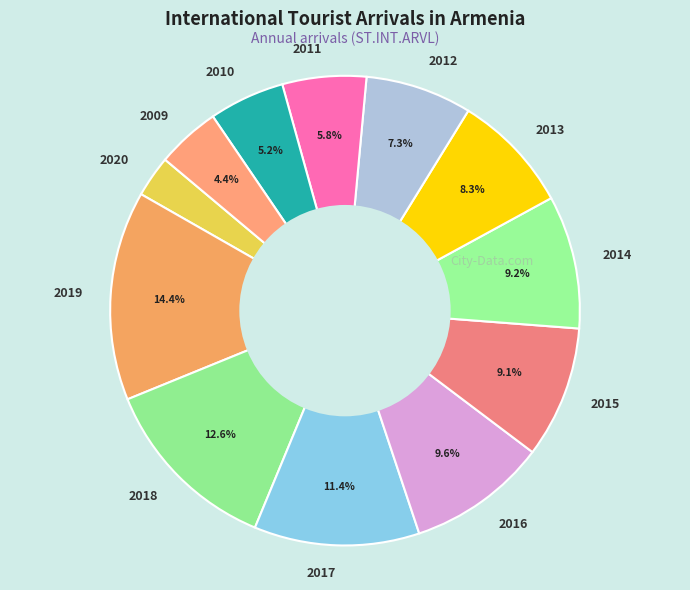

To the nearest percent, what portion does 2011 represent?

6%